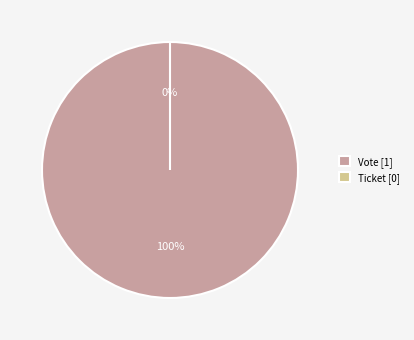

Which slice is the smallest?

Ticket